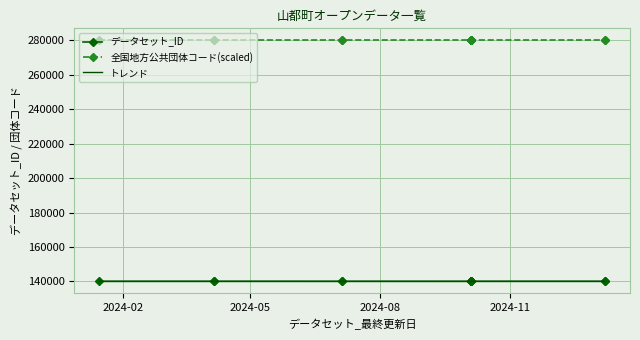

At which label does 全国地方公共団体コード(scaled) reach its minimum?

2024-02